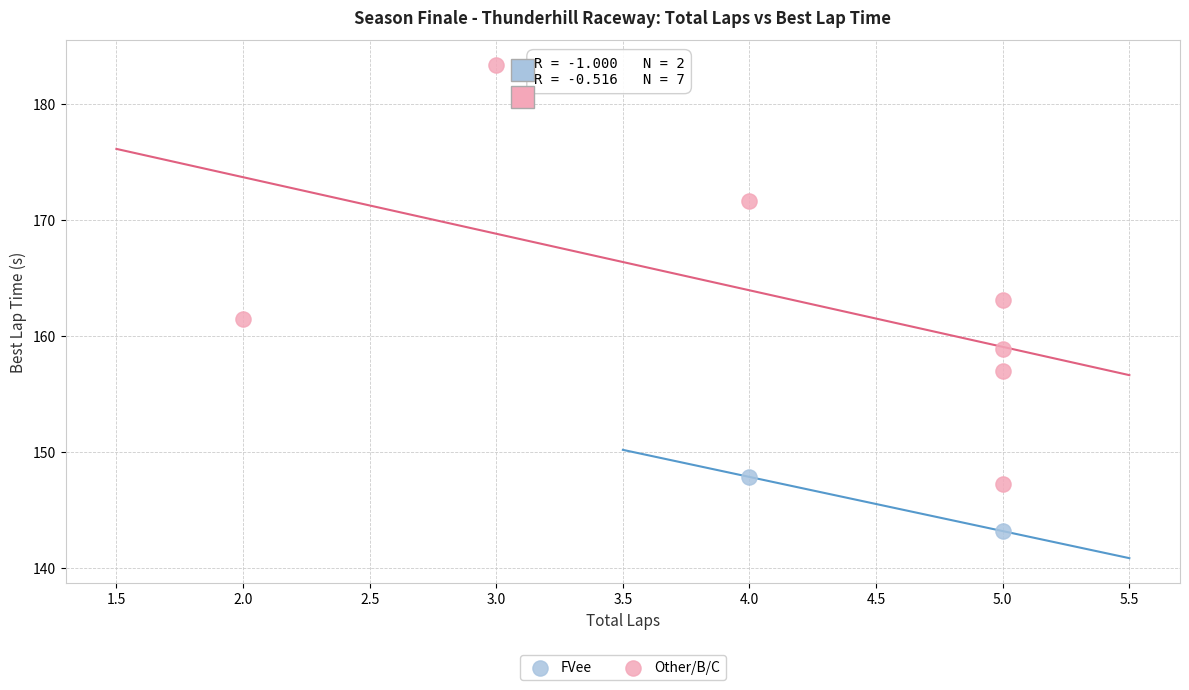

What are all the series names shown in the legend?

FVee, Other/B/C